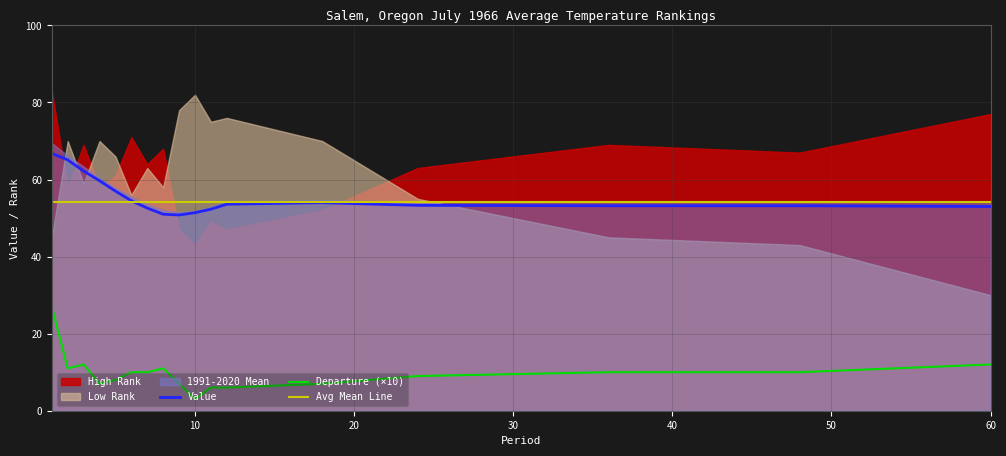

Where is Value nearest to the value 58?

5